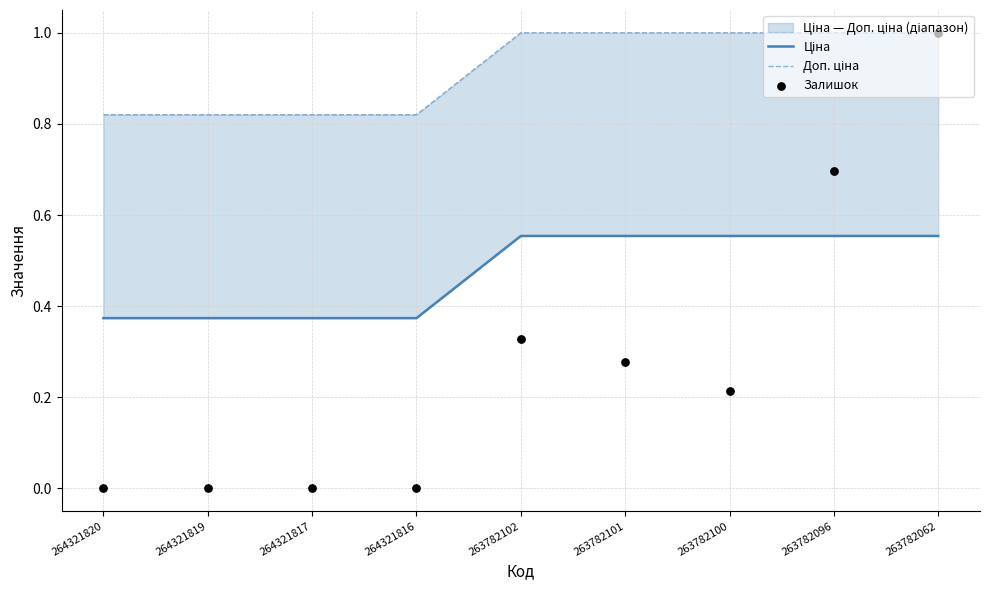

Is the value of Залишок at 263782102 greater than the value of Доп. ціна at 263782101?

No